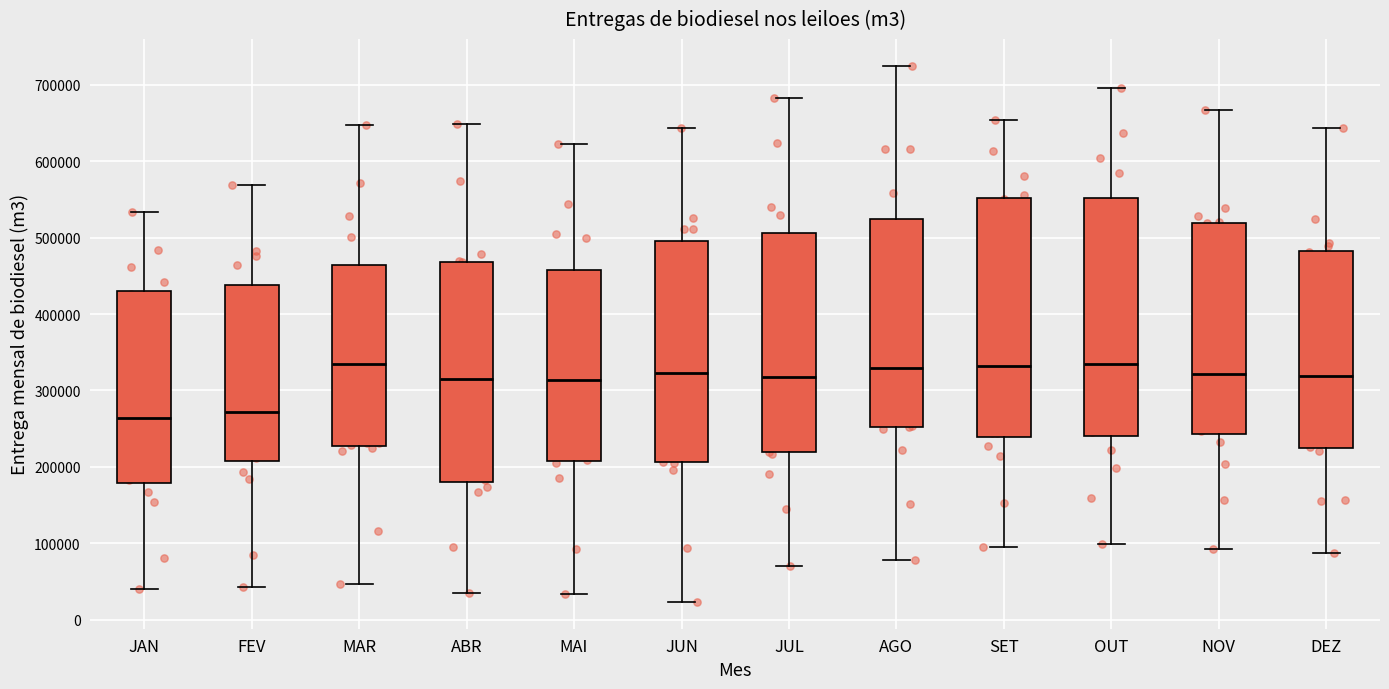

Reading left to right, transcribe this box plot: for each box, give where its median line is, the range the box spans, and where its two whiskers end, as read against the y-axis. The values are not printed on the chart, so give them approximately, as read against the axis.

JAN: median 260000, box 180000 to 430000, whiskers 40000 to 530000
FEV: median 270000, box 210000 to 440000, whiskers 40000 to 570000
MAR: median 330000, box 230000 to 460000, whiskers 50000 to 650000
ABR: median 310000, box 180000 to 470000, whiskers 40000 to 650000
MAI: median 310000, box 210000 to 460000, whiskers 30000 to 620000
JUN: median 320000, box 210000 to 500000, whiskers 20000 to 640000
JUL: median 320000, box 220000 to 510000, whiskers 70000 to 680000
AGO: median 330000, box 250000 to 520000, whiskers 80000 to 730000
SET: median 330000, box 240000 to 550000, whiskers 100000 to 650000
OUT: median 330000, box 240000 to 550000, whiskers 100000 to 700000
NOV: median 320000, box 240000 to 520000, whiskers 90000 to 670000
DEZ: median 320000, box 230000 to 480000, whiskers 90000 to 640000